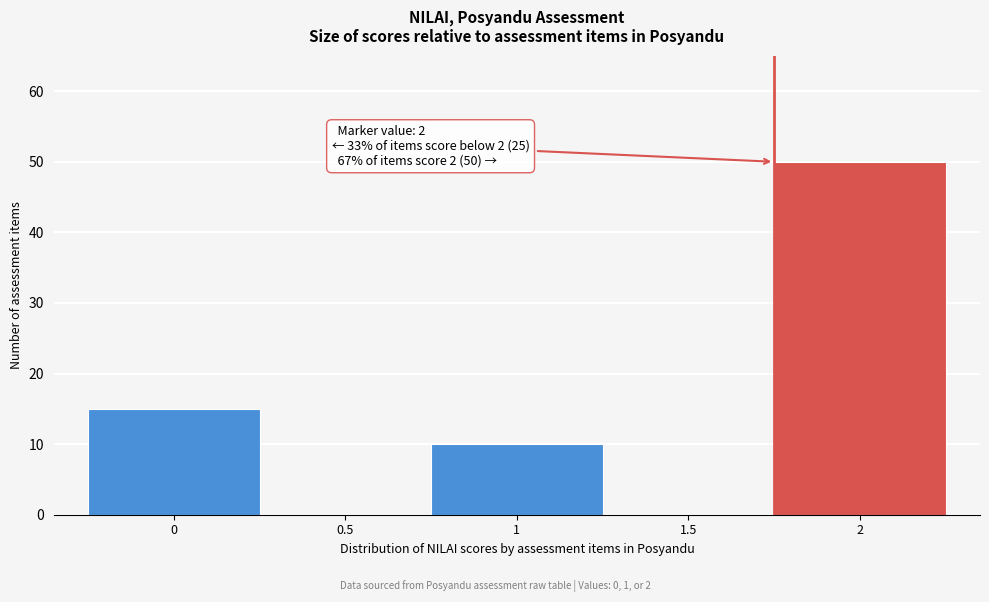

Reading right to left, transcribe all the data shown in this chart.

2=50	1.5=0	1=10	0.5=0	0=15